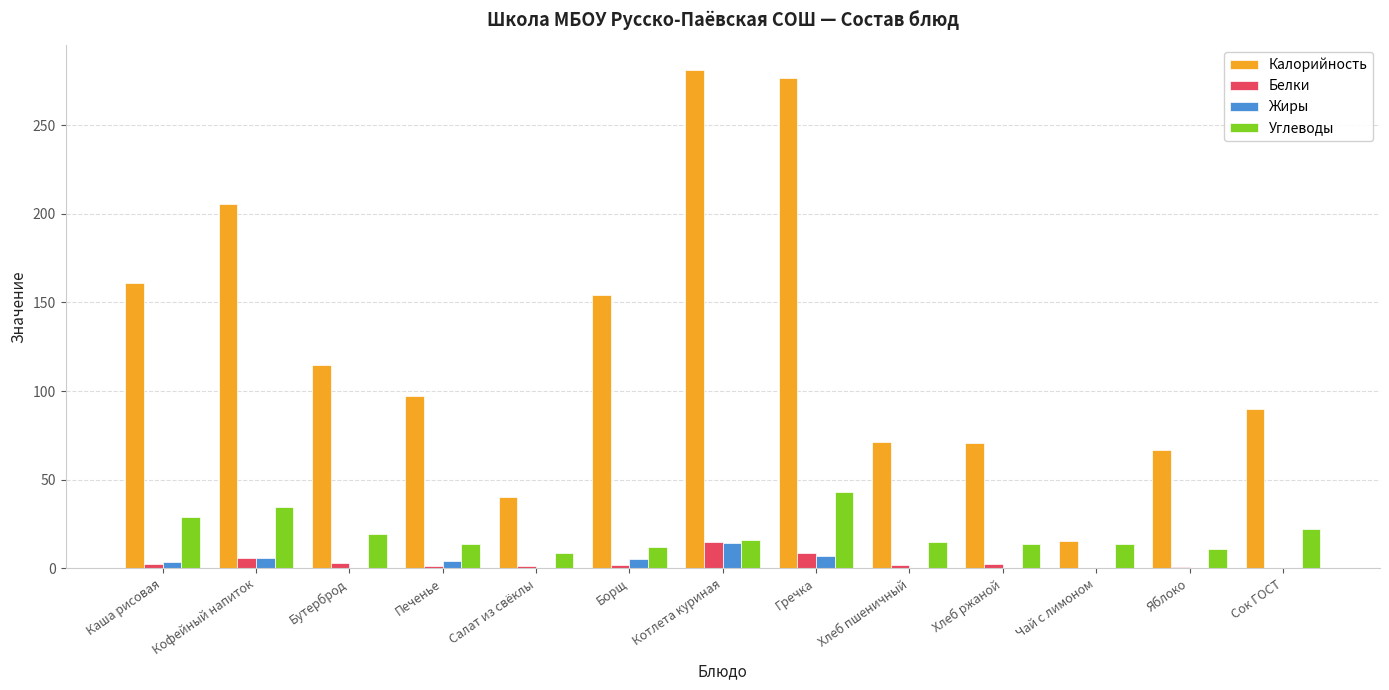

Read the Калорийность value at Котлета куриная.

281.0